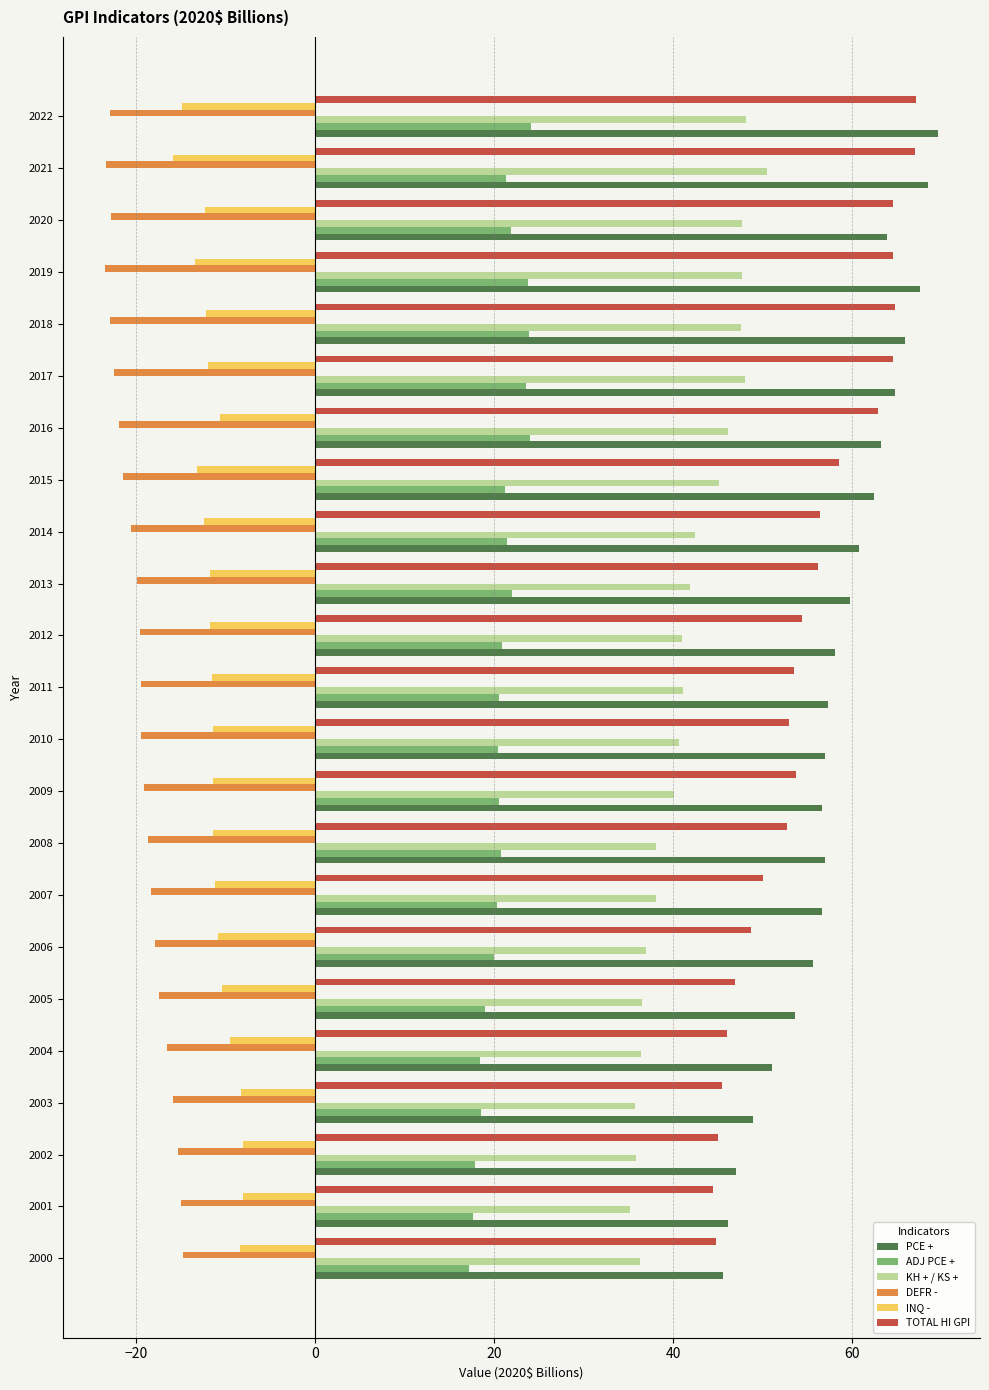

What is the lowest value of the TOTAL HI GPI series?

44.4